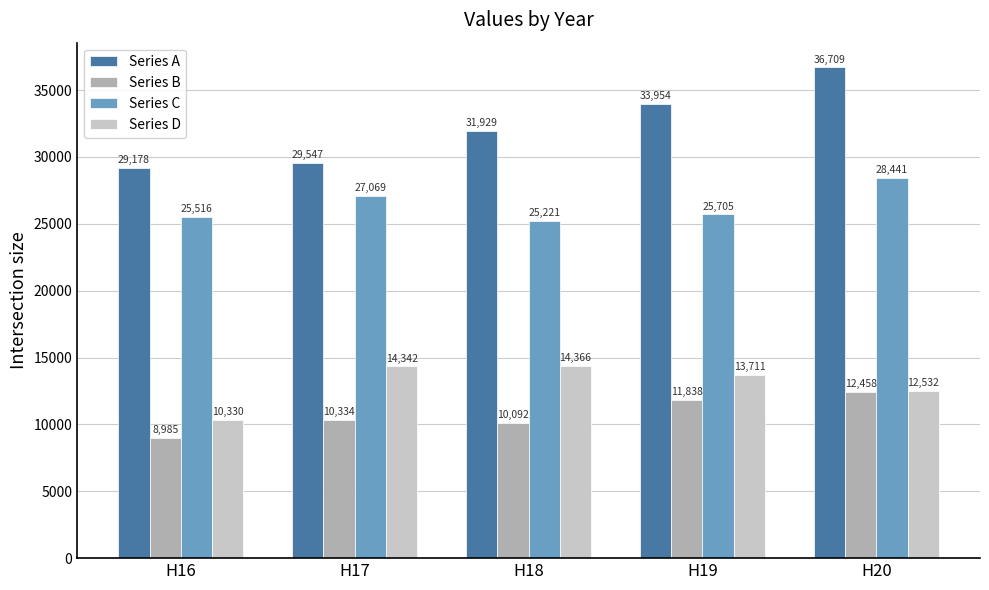

Which series changed the most between H16 and H20?

Series A